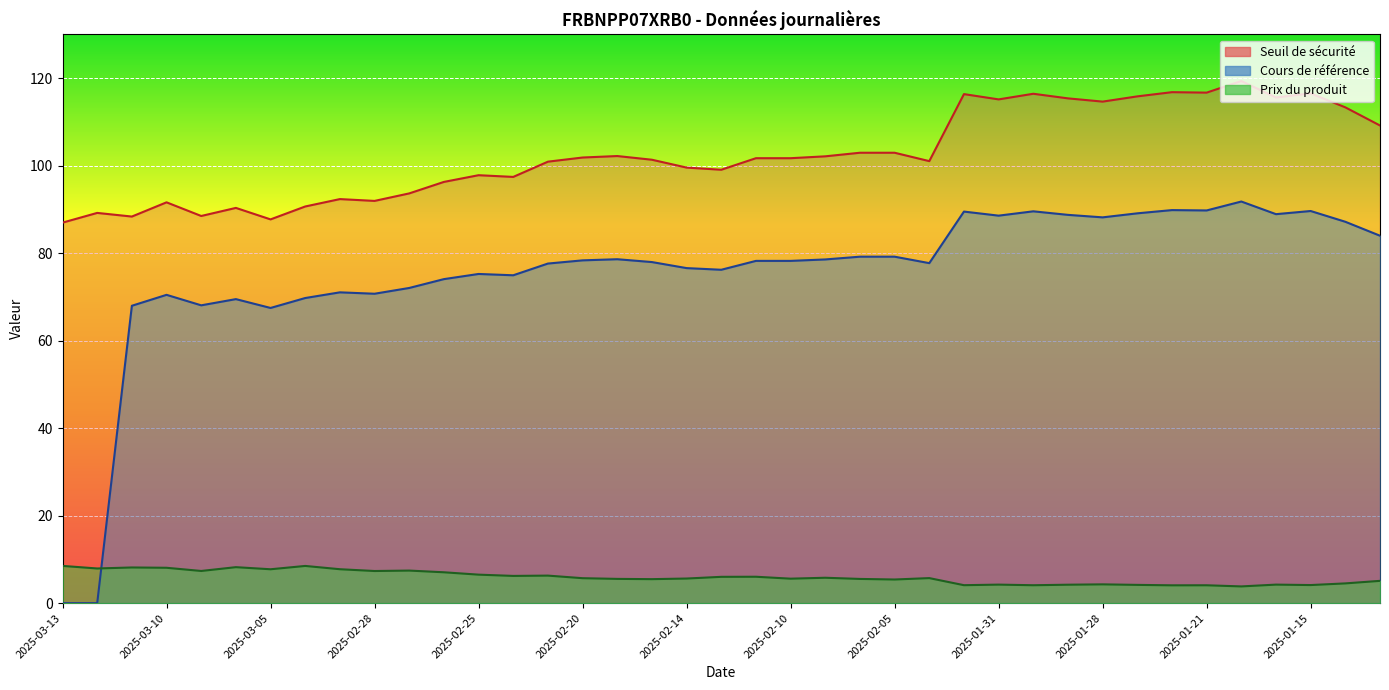

What is the difference between the Seuil de sécurité values at 2025-01-28 and 2025-02-14?

15.1